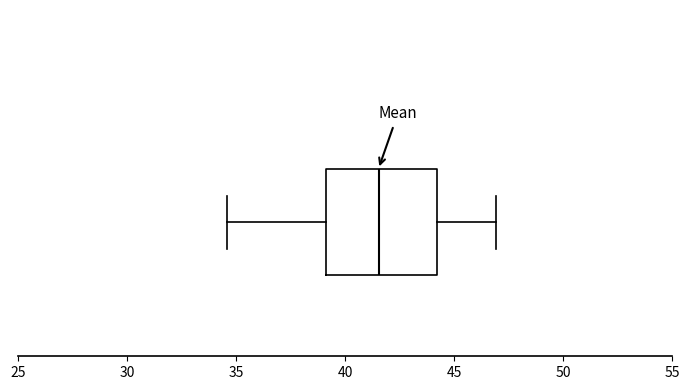

Transcribe this box plot: give where the median line is, the range the box spans, and where the two whiskers end, as read against the x-axis. The values are not printed on the chart, so give them approximately, as read against the axis.

median 41.5, box 39.0 to 44.0, whiskers 34.5 to 47.0